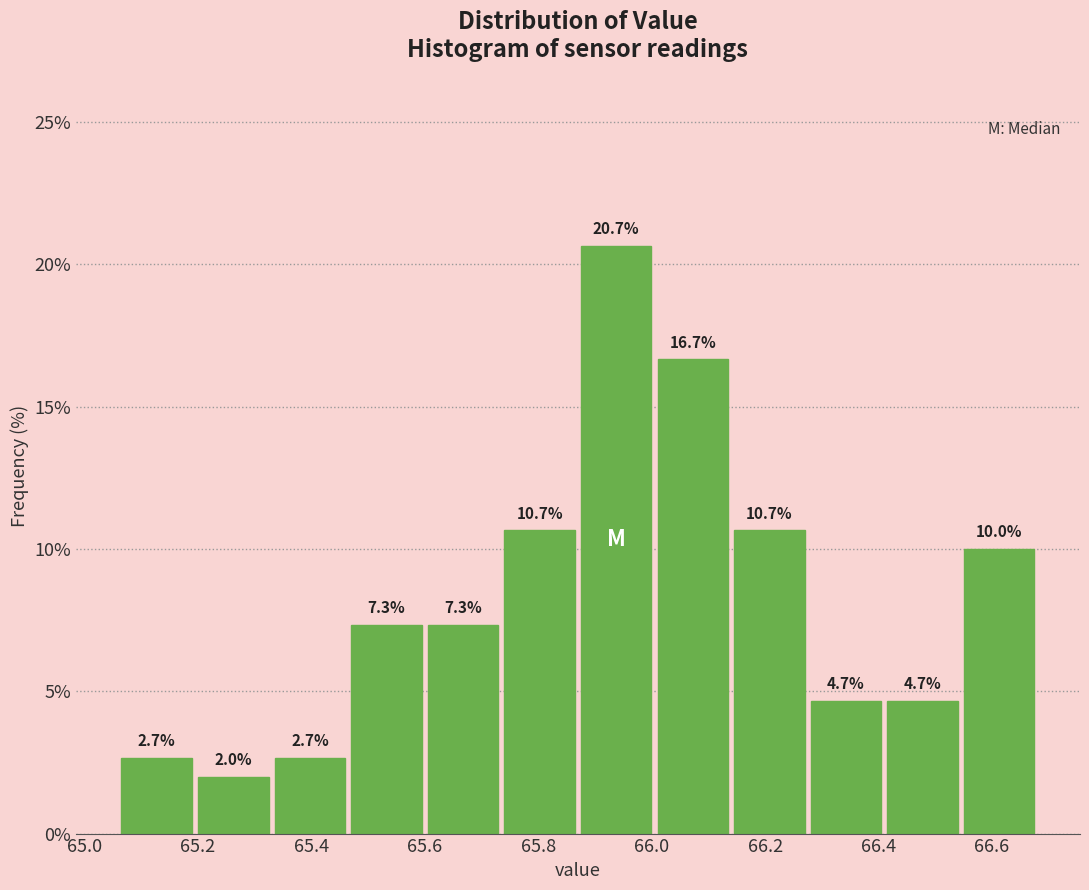

Reading left to right, transcribe this chart: for each bar, give the range it covers on the x-axis and its height. The bar edges are not printed on the chart, so give them approximately, as read against the axis.

65.060 to 65.195: 2.7
65.195 to 65.330: 2.0
65.330 to 65.465: 2.7
65.465 to 65.600: 7.3
65.600 to 65.735: 7.3
65.735 to 65.870: 10.7
65.870 to 66.005: 20.7
66.005 to 66.140: 16.7
66.140 to 66.275: 10.7
66.275 to 66.410: 4.7
66.410 to 66.545: 4.7
66.545 to 66.680: 10.0